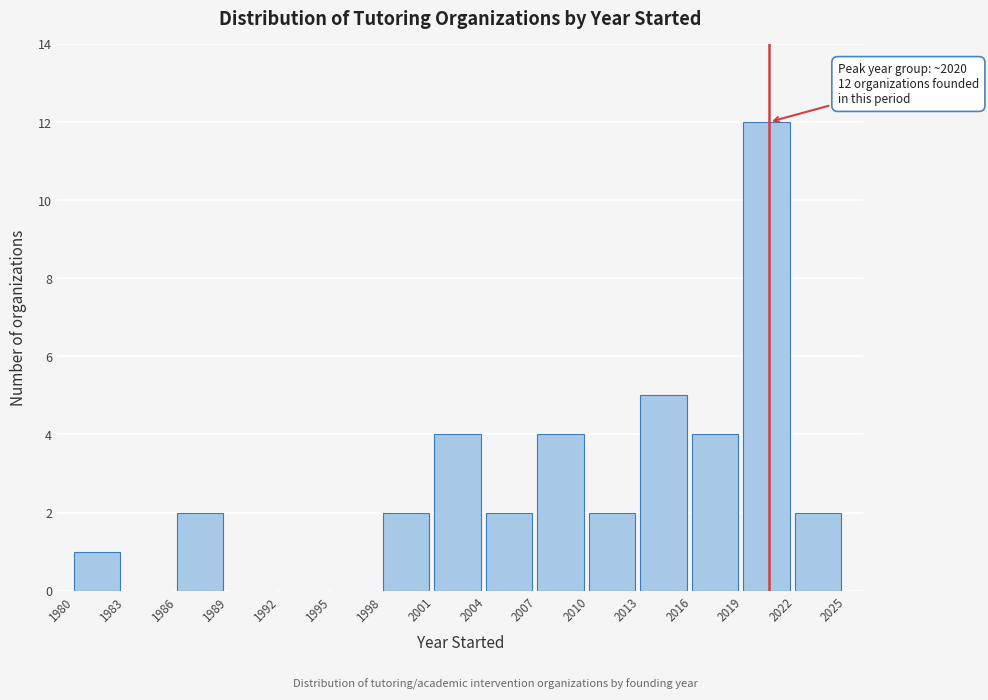

Over which range of the x-axis is the bar tallest?

2019 to 2022